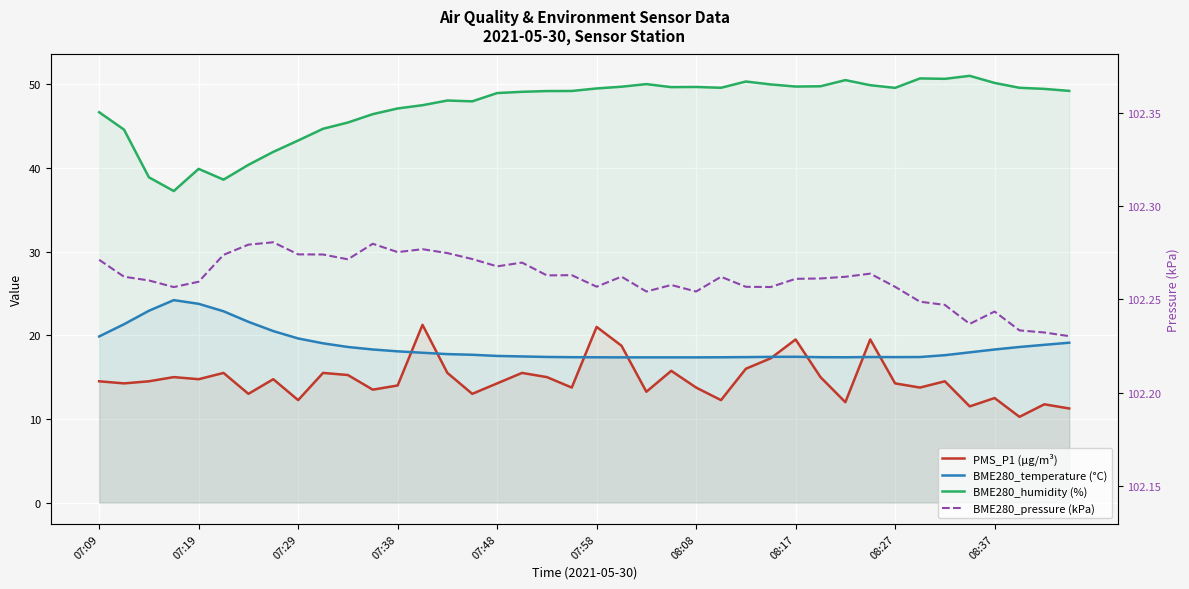

Rank the series at 30 from highest to lowest value.

BME280_pressure (kPa), BME280_humidity (%), BME280_temperature (°C), PMS_P1 (µg/m³)